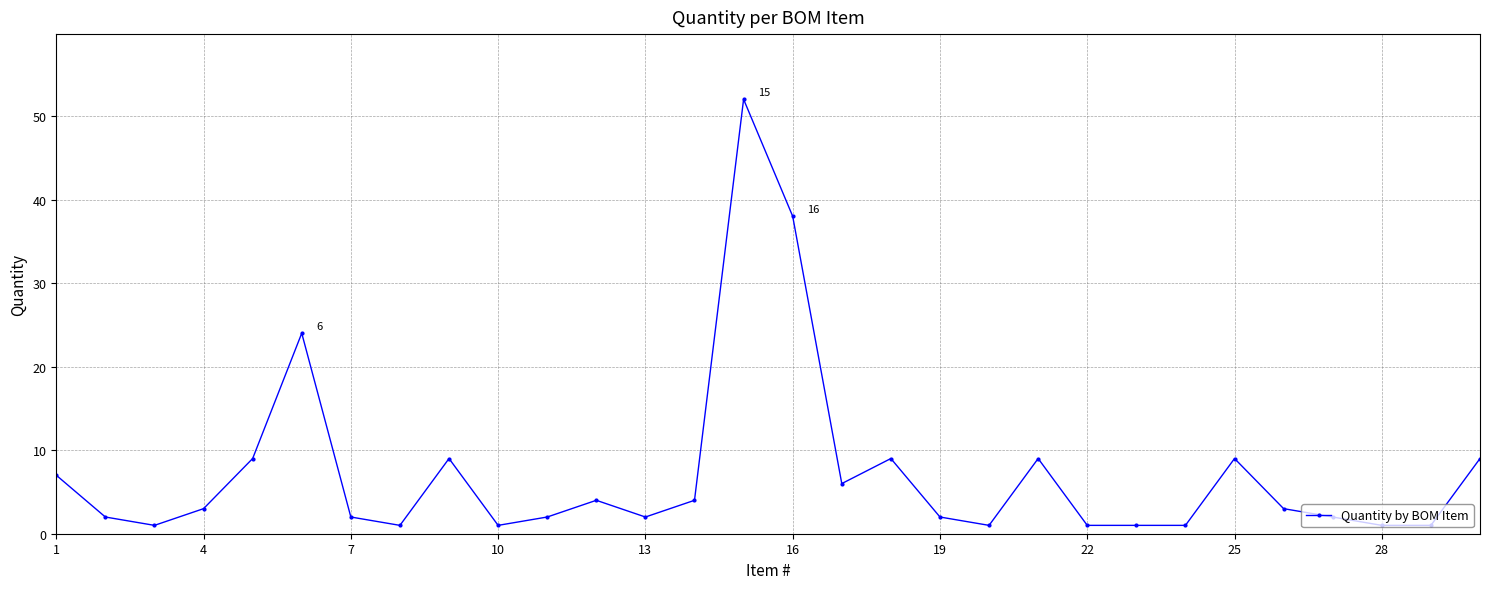

What is the value of the 16th point from the left?

38